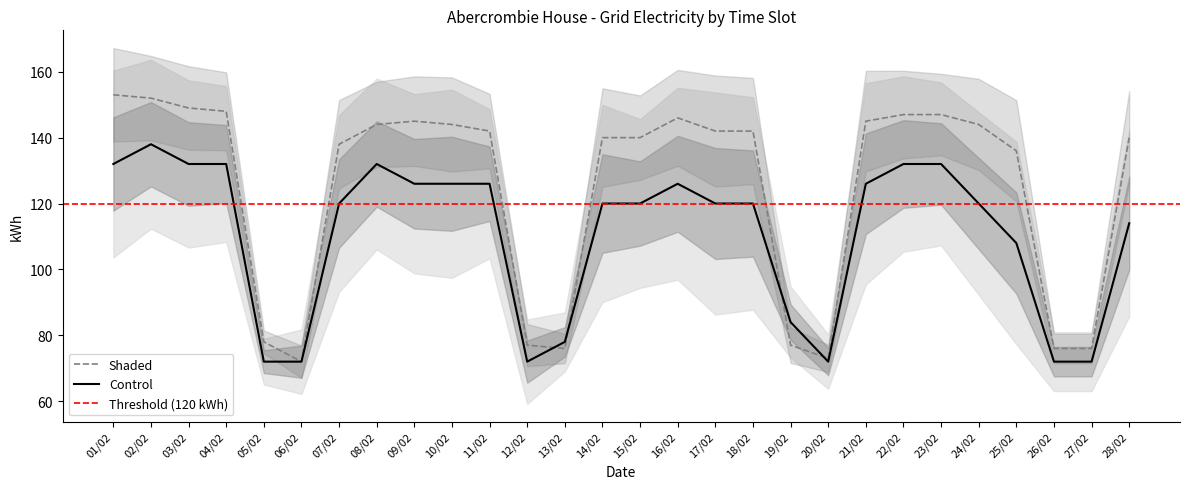

At which label is Control closest to 105?

25/02